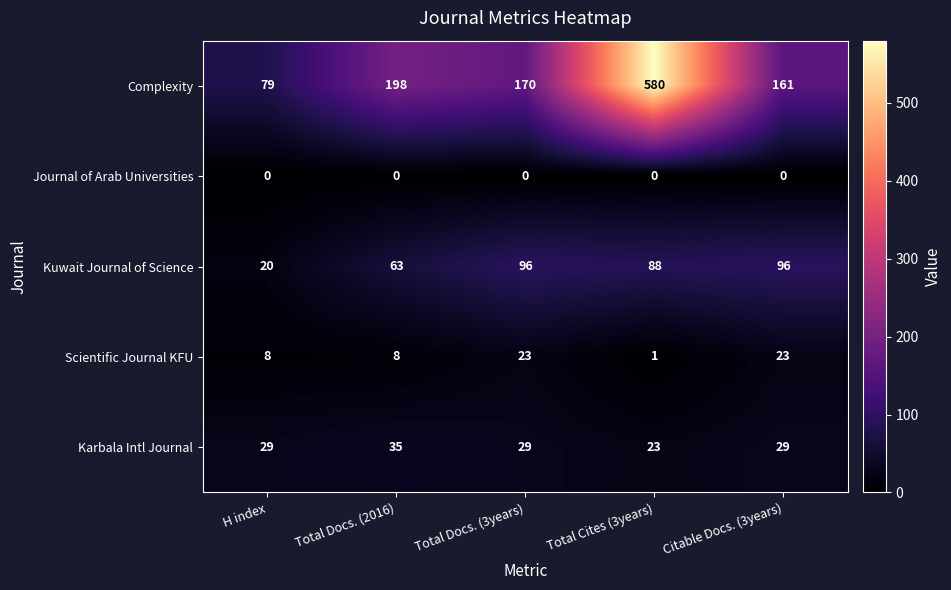

Reading left to right, what are all the values shown in this chart?

Complexity: H index=79	Total Docs. (2016)=198	Total Docs. (3years)=170	Total Cites (3years)=580	Citable Docs. (3years)=161
Journal of Arab Universities: H index=0	Total Docs. (2016)=0	Total Docs. (3years)=0	Total Cites (3years)=0	Citable Docs. (3years)=0
Kuwait Journal of Science: H index=20	Total Docs. (2016)=63	Total Docs. (3years)=96	Total Cites (3years)=88	Citable Docs. (3years)=96
Scientific Journal KFU: H index=8	Total Docs. (2016)=8	Total Docs. (3years)=23	Total Cites (3years)=1	Citable Docs. (3years)=23
Karbala Intl Journal: H index=29	Total Docs. (2016)=35	Total Docs. (3years)=29	Total Cites (3years)=23	Citable Docs. (3years)=29